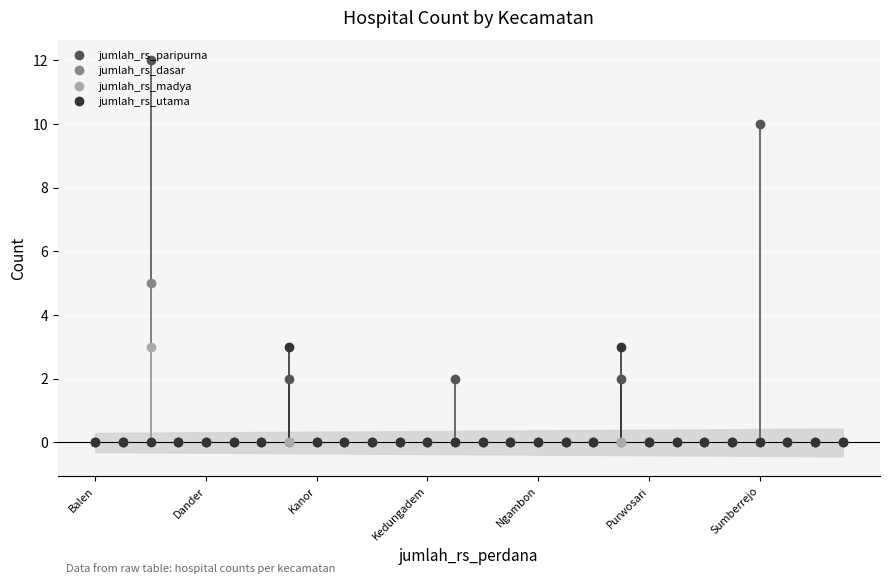

Which category has the lowest value across all series?

Balen